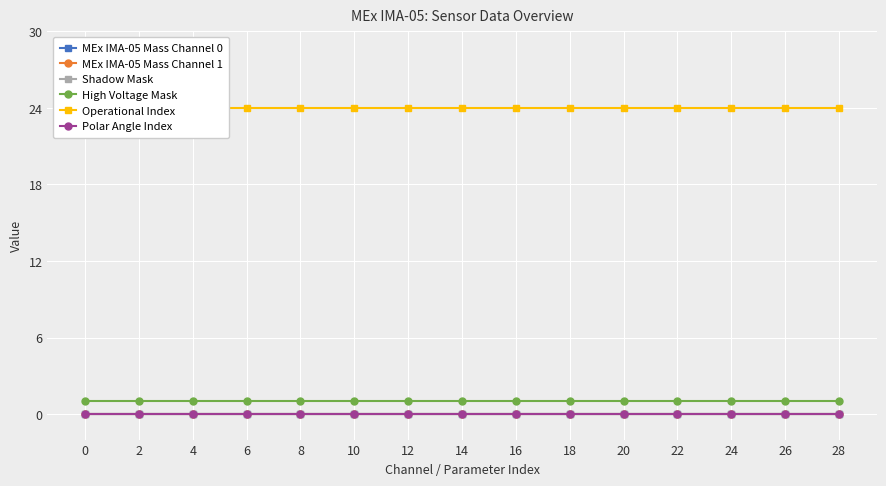

How many lines are shown in the chart?

6